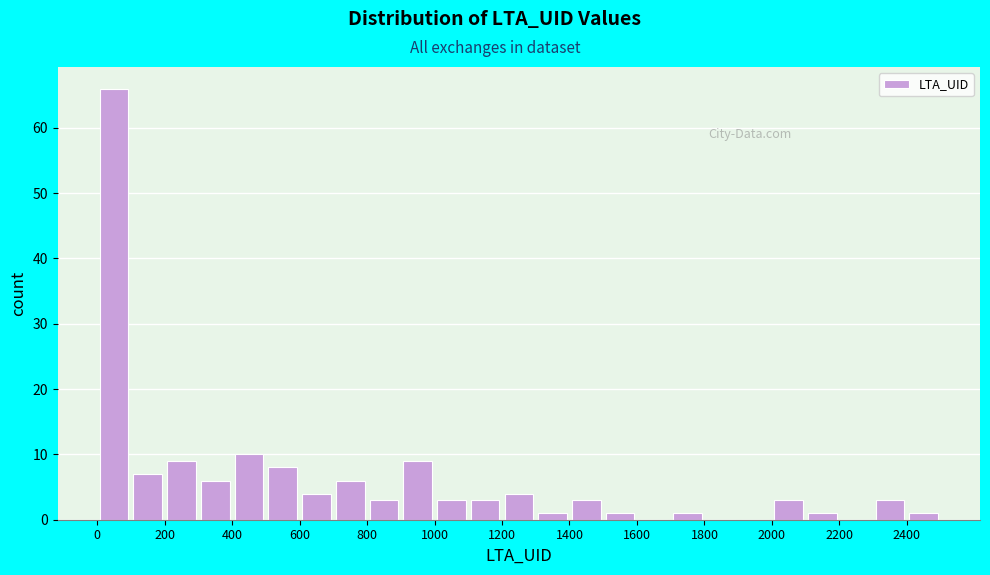

Reading left to right, list every bar in this chart as the range it spans on the x-axis followed by its height. The values are not printed on the chart, so give them approximately, as read against the axis.

0 to 100: 66
100 to 200: 7
200 to 300: 9
300 to 400: 6
400 to 500: 10
500 to 600: 8
600 to 700: 4
700 to 800: 6
800 to 900: 3
900 to 1000: 9
1000 to 1100: 3
1100 to 1200: 3
1200 to 1300: 4
1300 to 1400: 1
1400 to 1500: 3
1500 to 1600: 1
1600 to 1700: 0
1700 to 1800: 1
1800 to 1900: 0
1900 to 2000: 0
2000 to 2100: 3
2100 to 2200: 1
2200 to 2300: 0
2300 to 2400: 3
2400 to 2500: 1